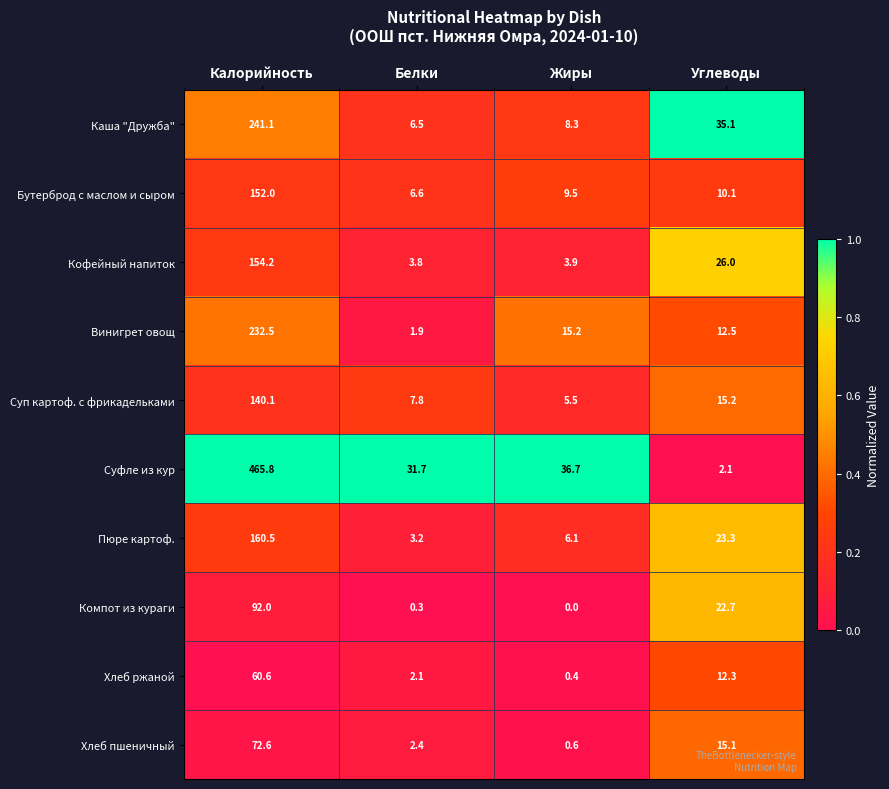

Rank the series at Белки from lowest to highest value.

Компот из кураги, Винигрет овощ, Хлеб ржаной, Хлеб пшеничный, Пюре картоф., Кофейный напиток, Каша "Дружба", Бутерброд с маслом и сыром, Суп картоф. с фрикадельками, Суфле из кур